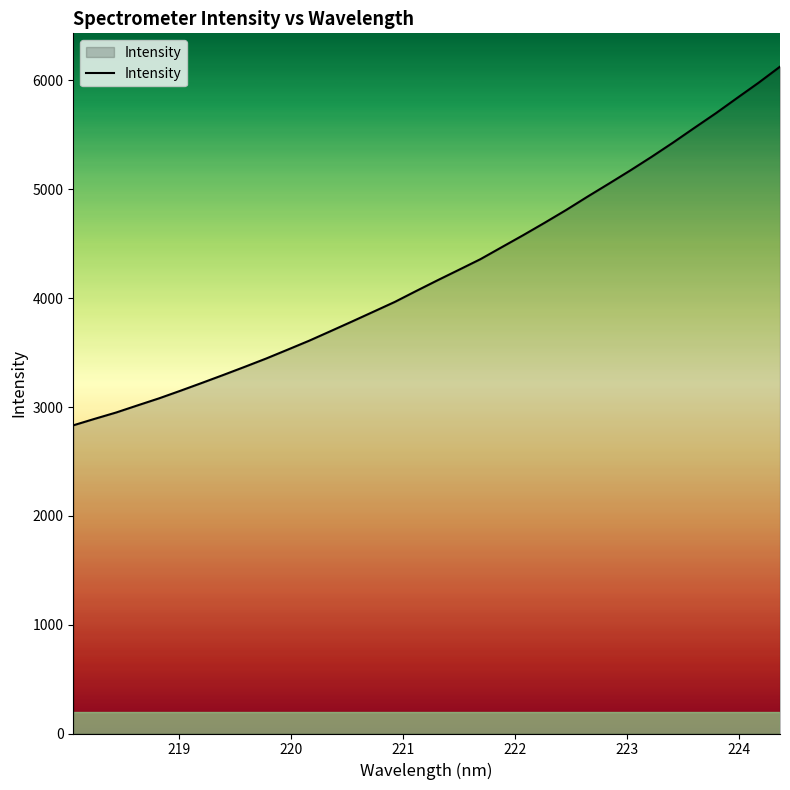

True or false: there are more than 2 points higher than both neighbors.

False